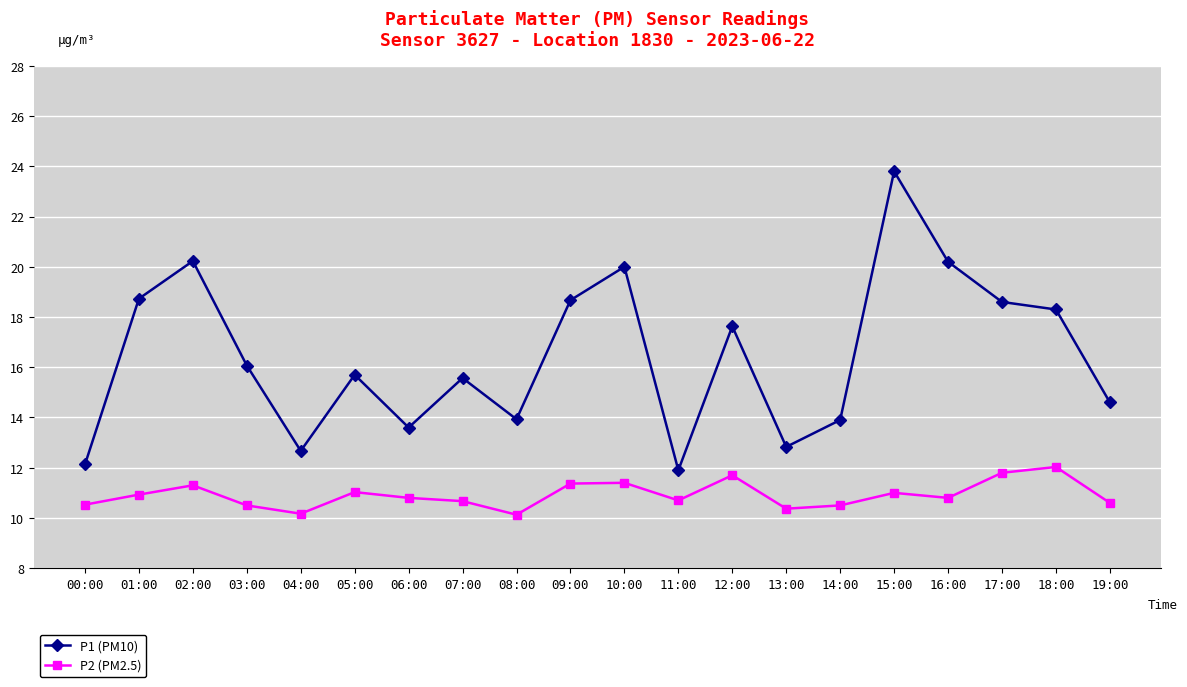

What is the label of the 4th point from the left?

03:00